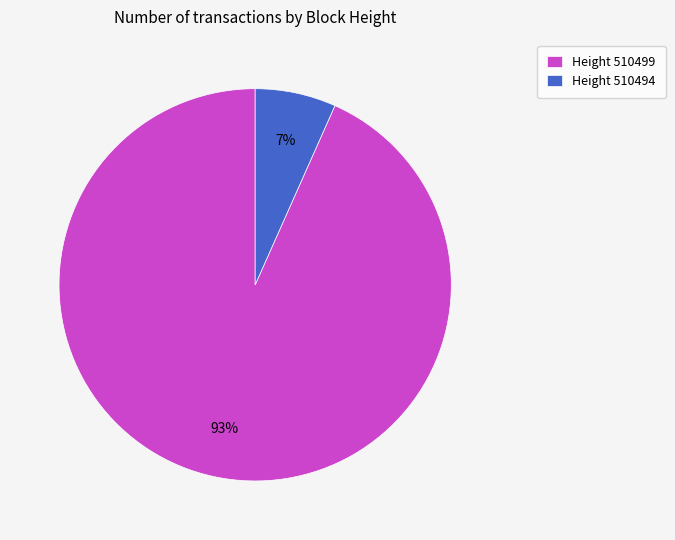

Which slice is the smallest?

Height 510494